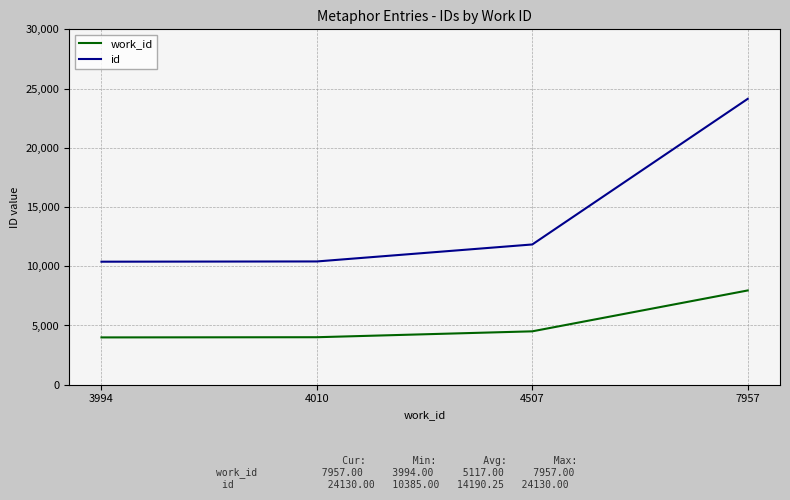

The id series shows 17223 at 3994. True or false?

False